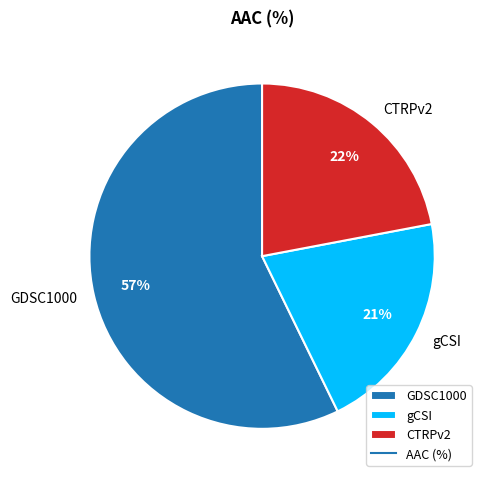

To the nearest percent, what is the combined percentage of gCSI and GDSC1000?

78%